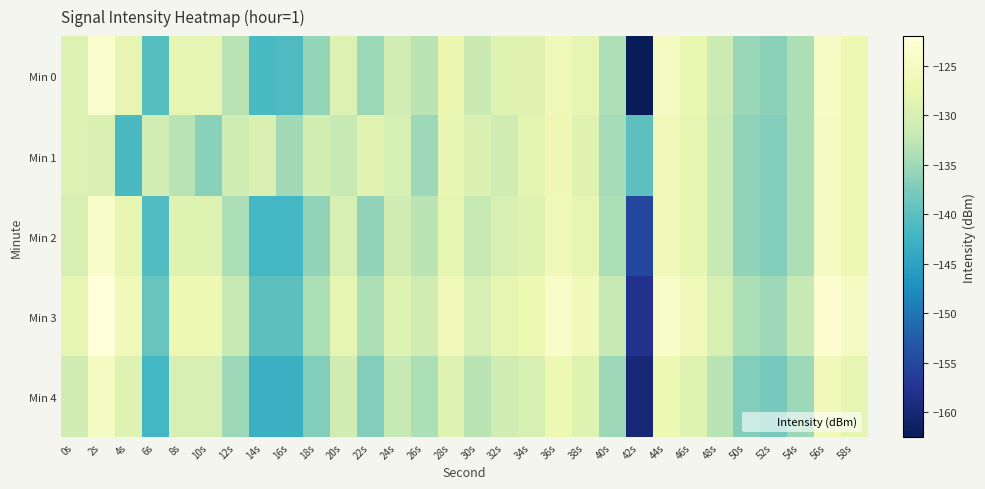

Rank the series by their maximum value, from highest to lowest.

Min 3, Min 0, Min 2, Min 1, Min 4